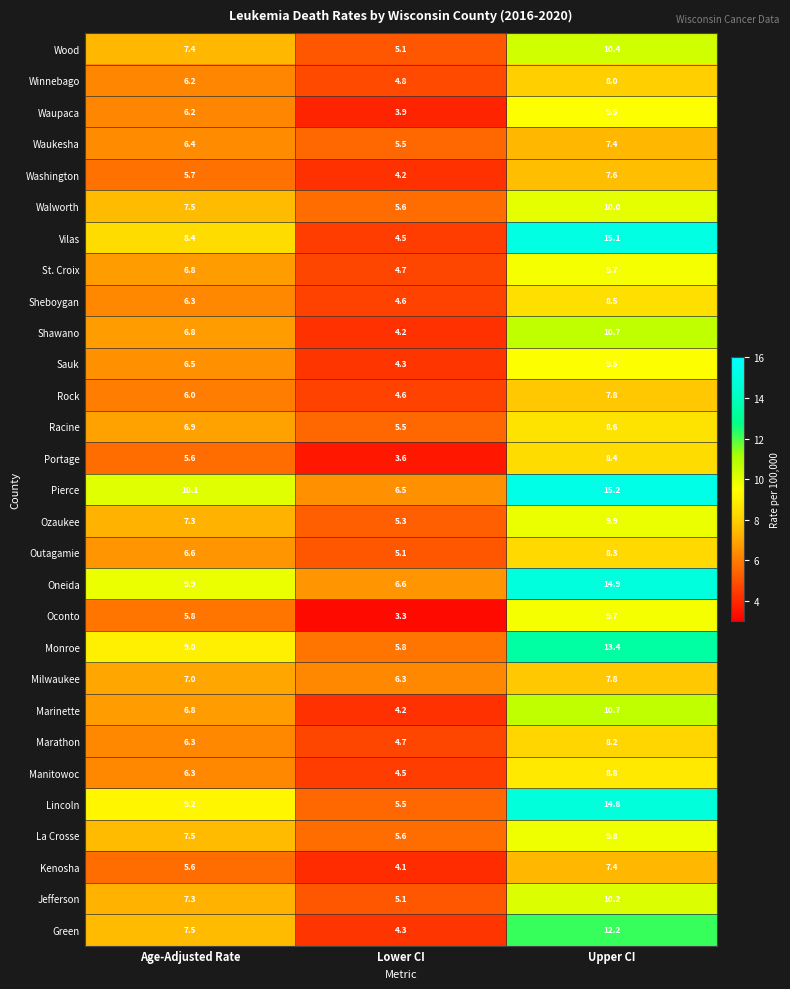

Between Age-Adjusted Rate and Lower CI, which series saw the biggest shift?

Vilas